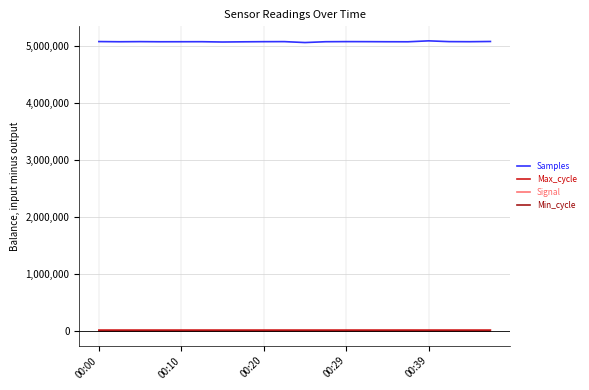

Which series has the largest range (max minus min)?

Samples